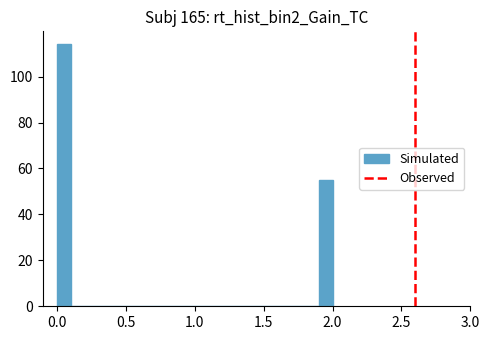

Read against the x-axis, roughly where is the centre of the tallest bar?

0.05